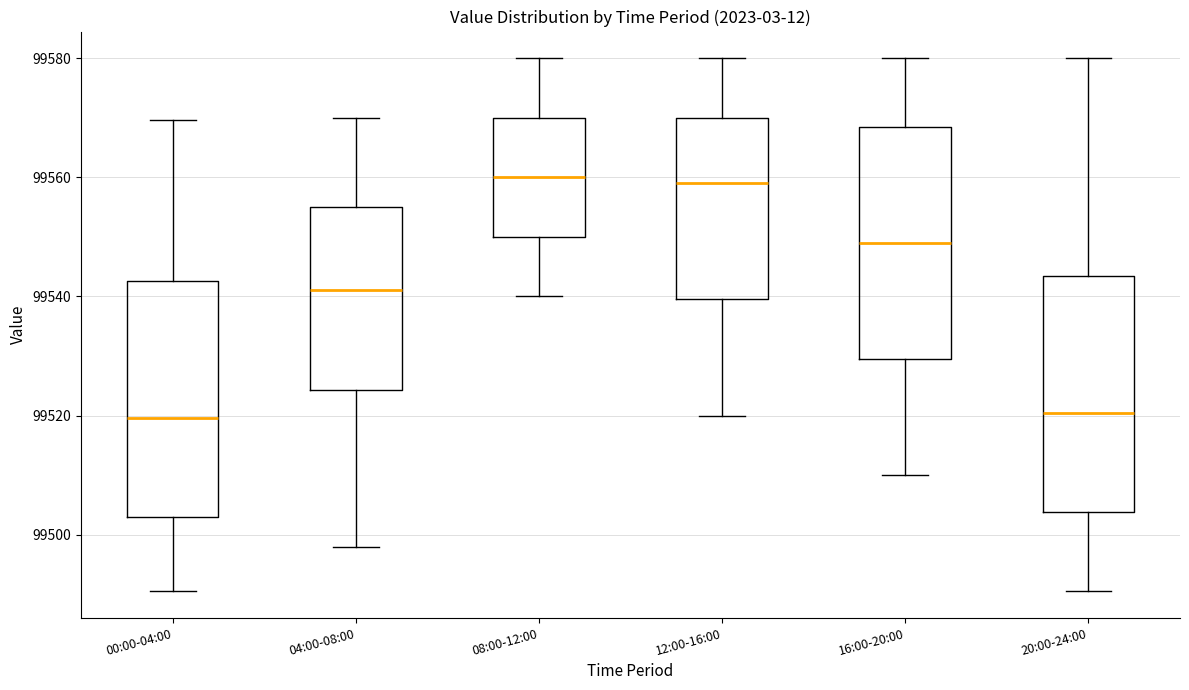

Reading left to right, read every box against the y-axis: the position of its median line, the range the box covers, and the ends of its whiskers. The values are not printed on the chart, so give them approximately, as read against the axis.

00:00-04:00: median 99520, box 99504 to 99542, whiskers 99490 to 99570
04:00-08:00: median 99542, box 99524 to 99556, whiskers 99498 to 99570
08:00-12:00: median 99560, box 99550 to 99570, whiskers 99540 to 99580
12:00-16:00: median 99560, box 99540 to 99570, whiskers 99520 to 99580
16:00-20:00: median 99550, box 99530 to 99568, whiskers 99510 to 99580
20:00-24:00: median 99520, box 99504 to 99544, whiskers 99490 to 99580